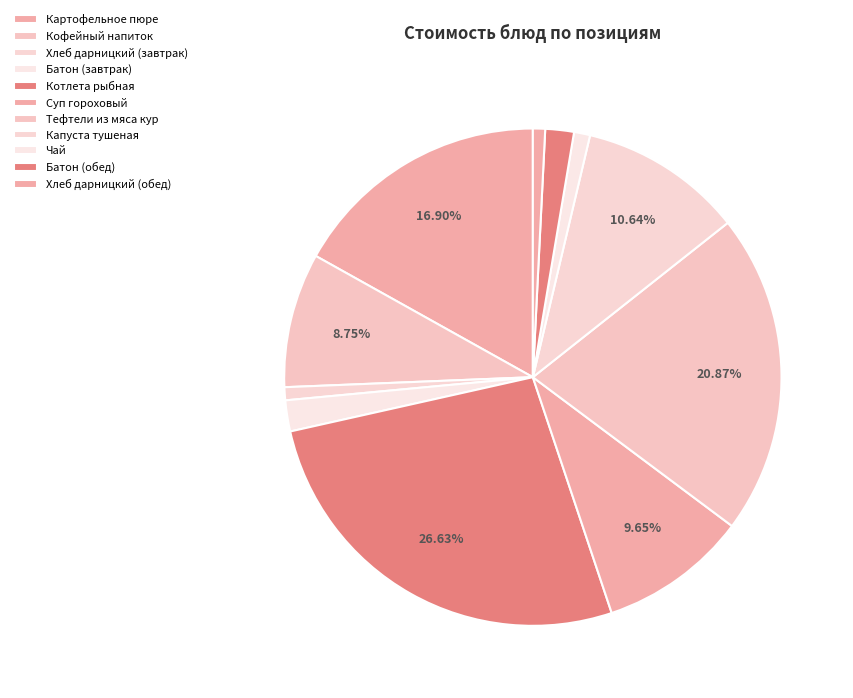

What percentage is the Картофельное пюре slice, to the nearest percent?

17%